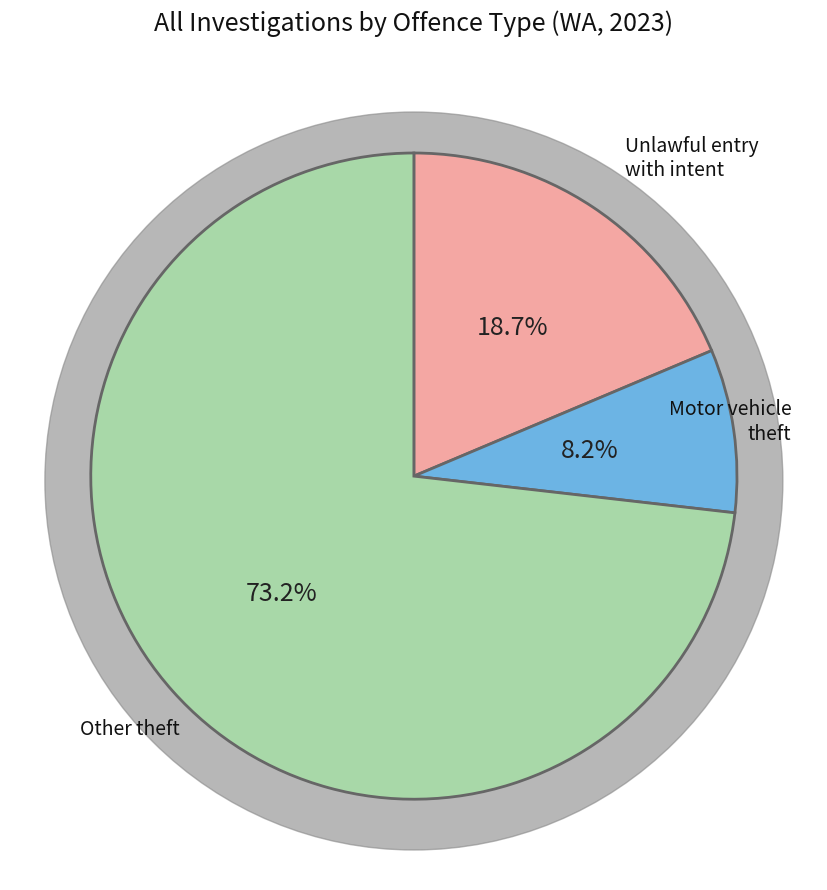

Is there a majority slice in this chart?

Yes